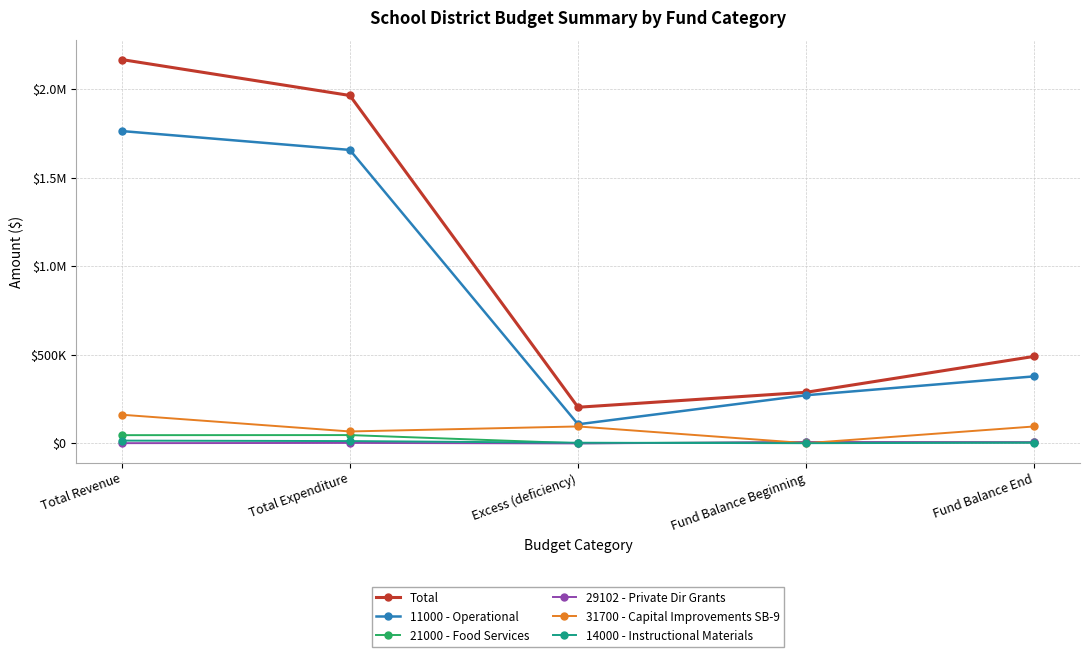

What are all the series names shown in the legend?

Total, 11000 - Operational, 21000 - Food Services, 29102 - Private Dir Grants, 31700 - Capital Improvements SB-9, 14000 - Instructional Materials